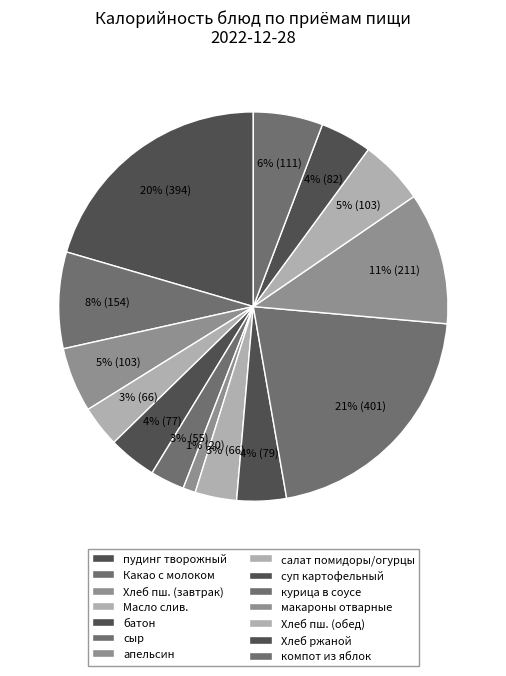

How many slices are in this pie chart?

14